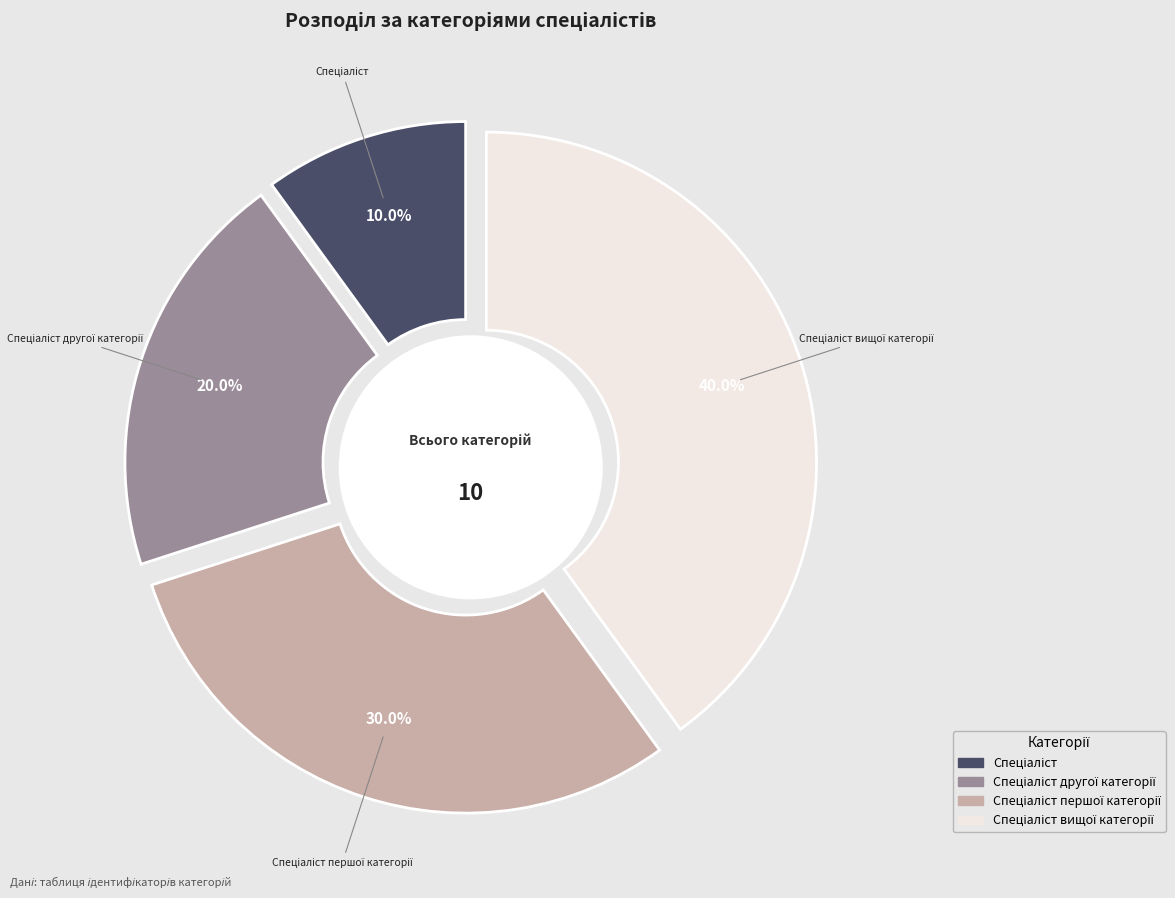

To the nearest percent, what is the difference between the largest and smallest slice percentages?

30%